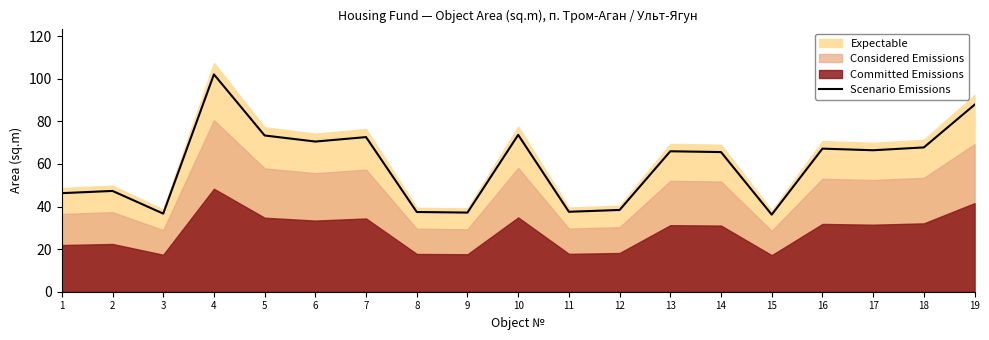

The value at 18 is 67.7. True or false?

True